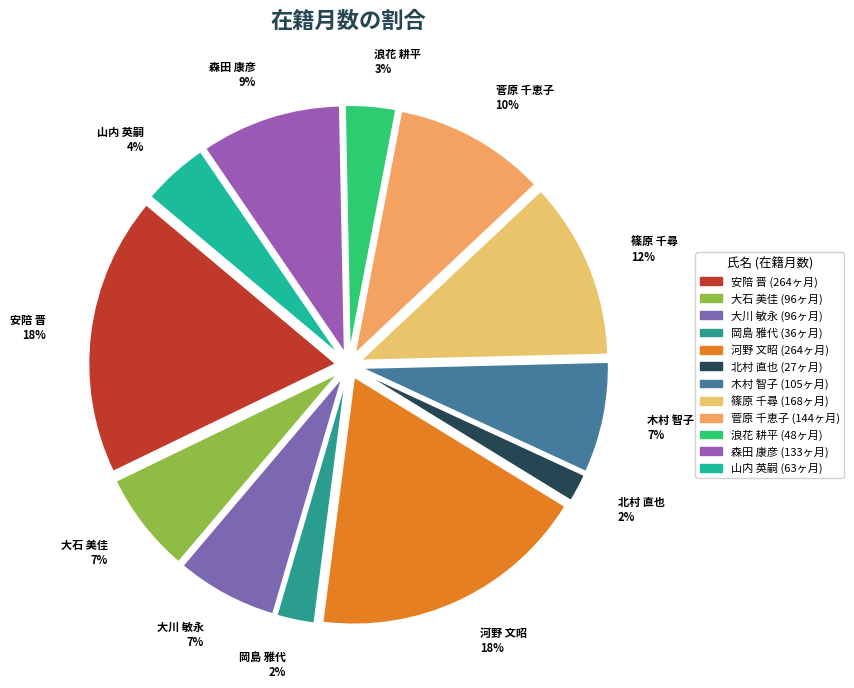

What percentage is the 大川 敏永 slice, to the nearest percent?

7%